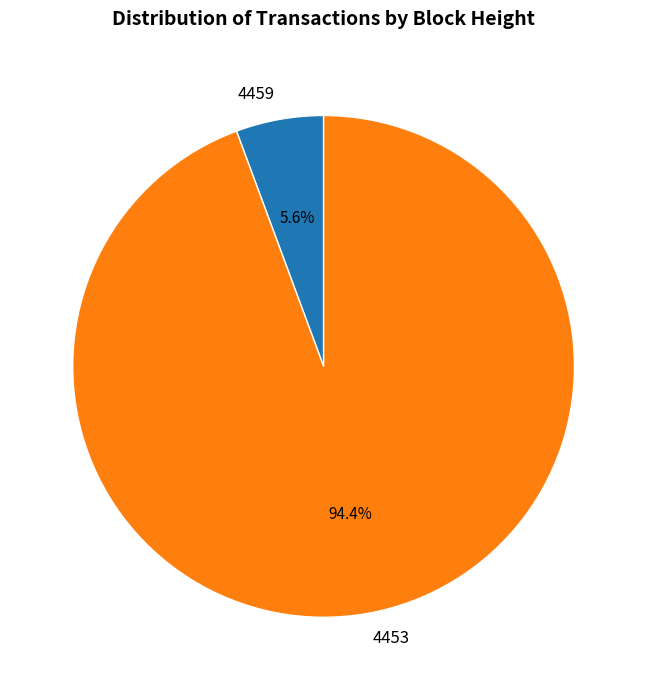

Which has a higher value, 4453 or 4459?

4453